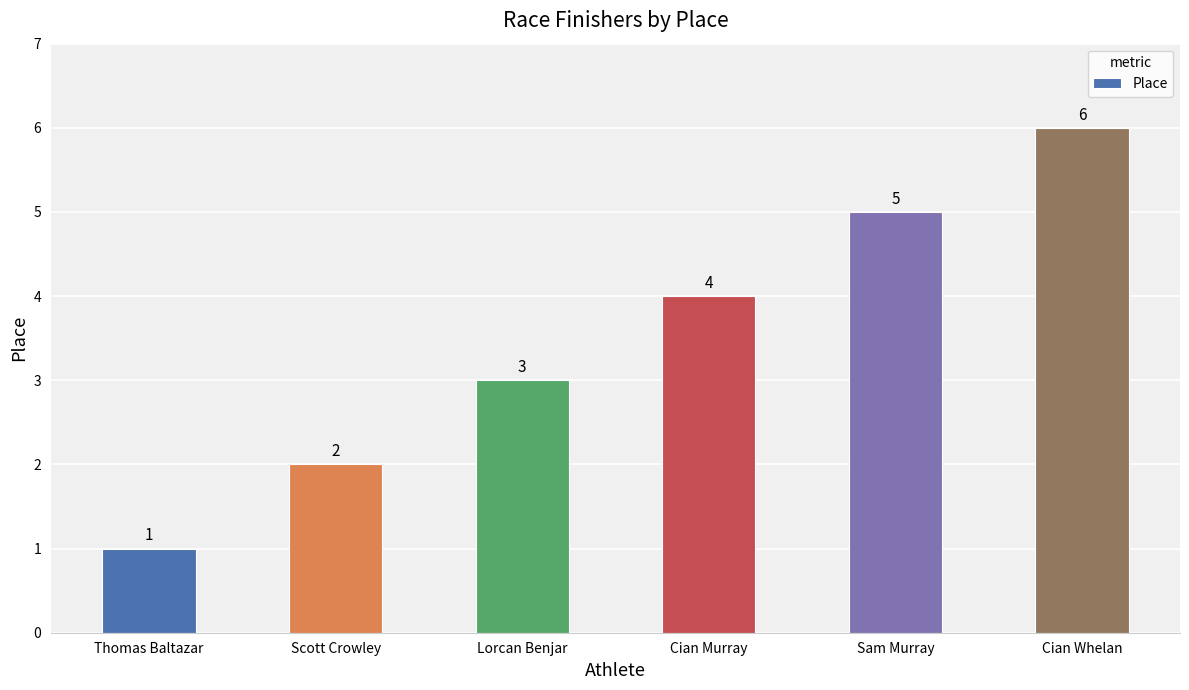

What is the value of the 1st bar from the left?

1